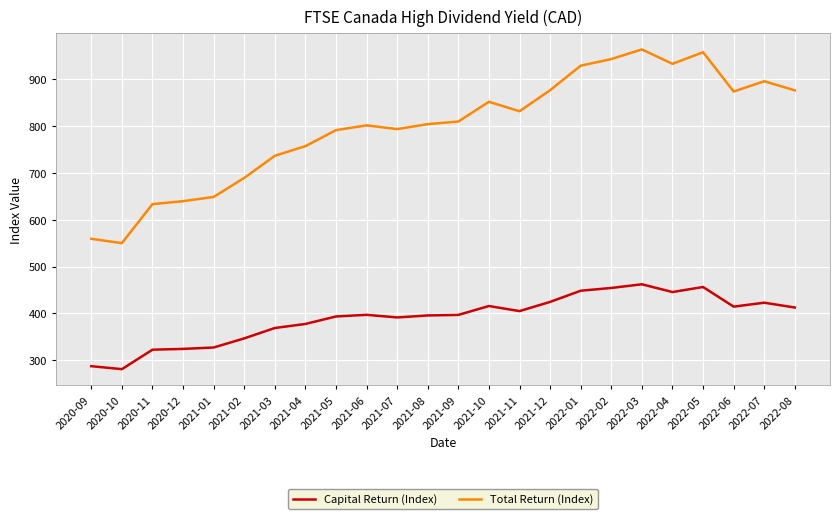

True or false: Capital Return (Index) and Total Return (Index) cross at least once.

False